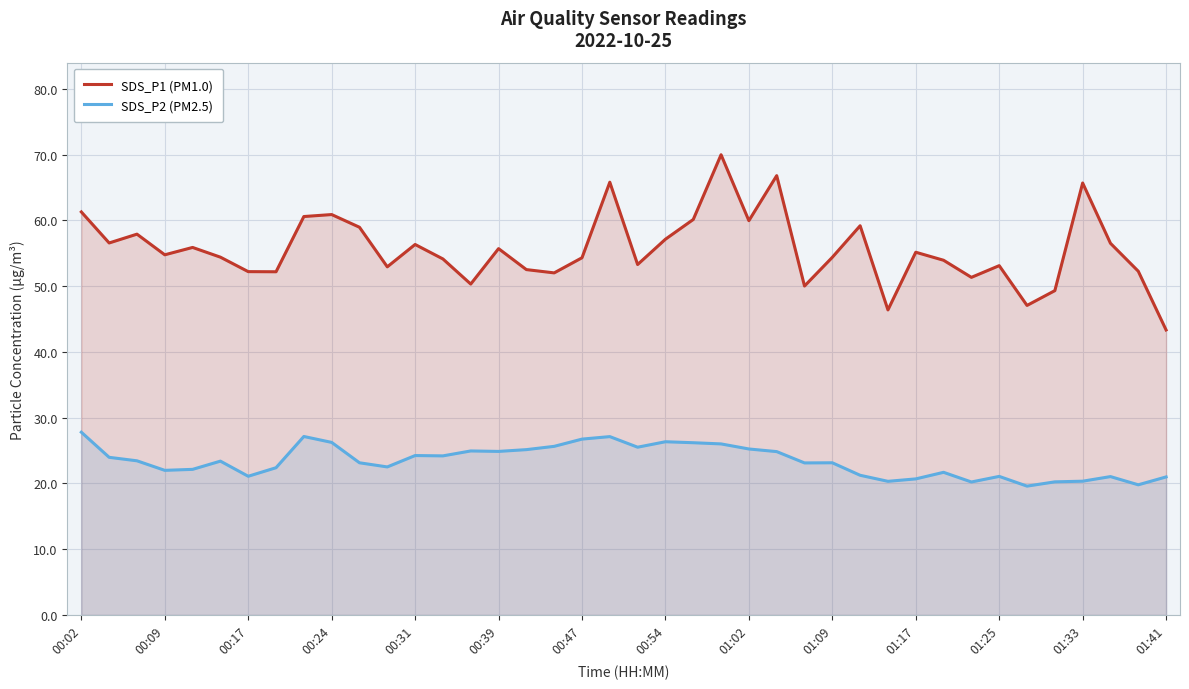

How many lines are shown in the chart?

2